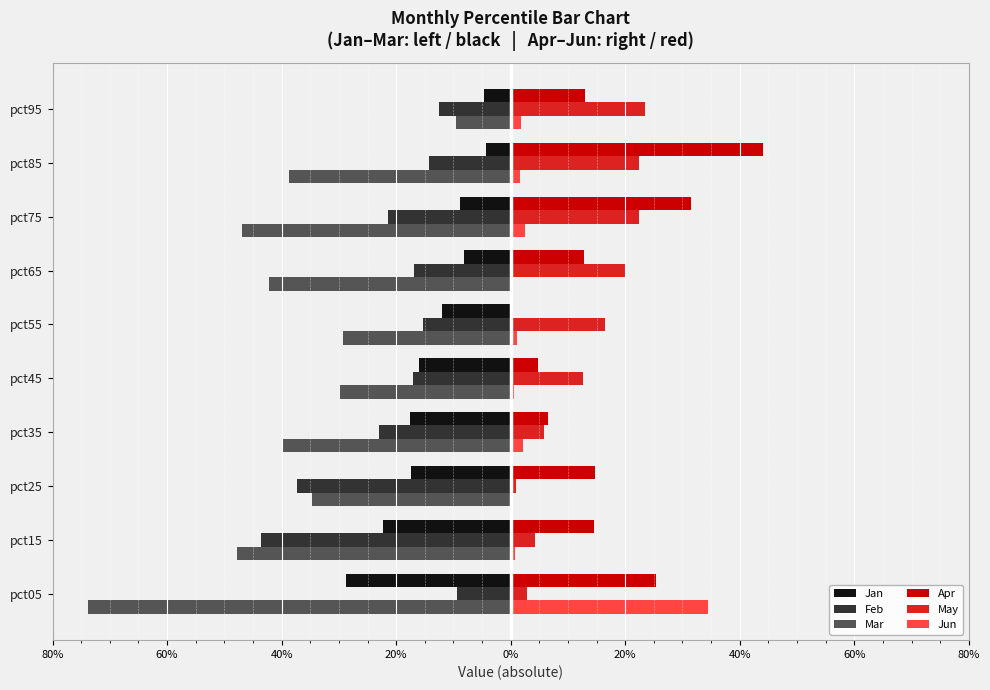

What are all the series names shown in the legend?

Jan, Feb, Mar, Apr, May, Jun